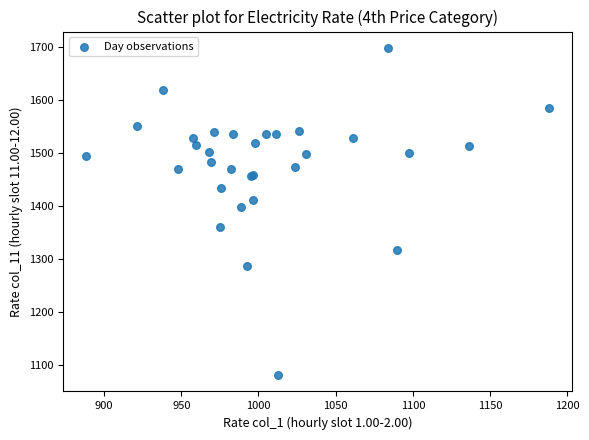

What Y value in the scatter plot is closest to 1389?

1398.4